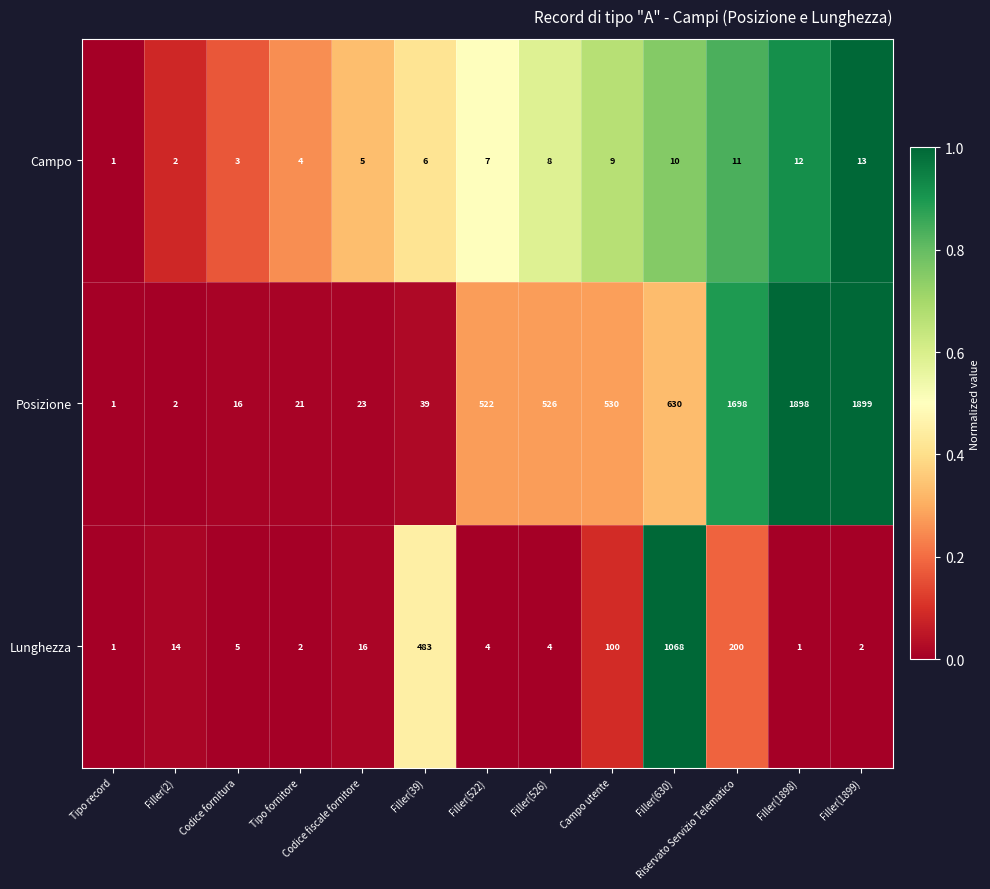

How many distinct data groups are displayed?

3